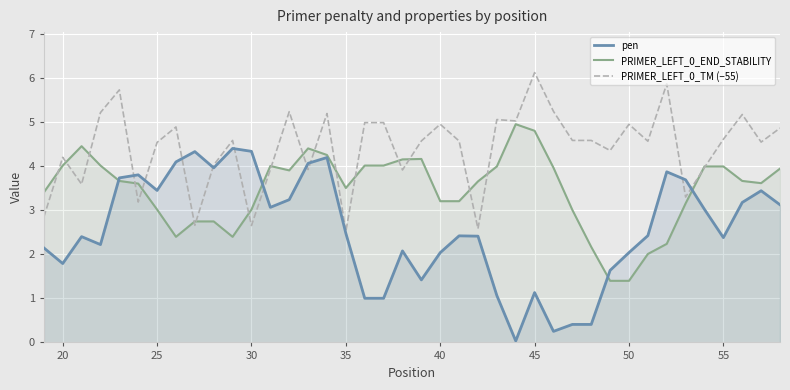

The value of PRIMER_LEFT_0_TM (−55) at 50 is 1.2. True or false?

False